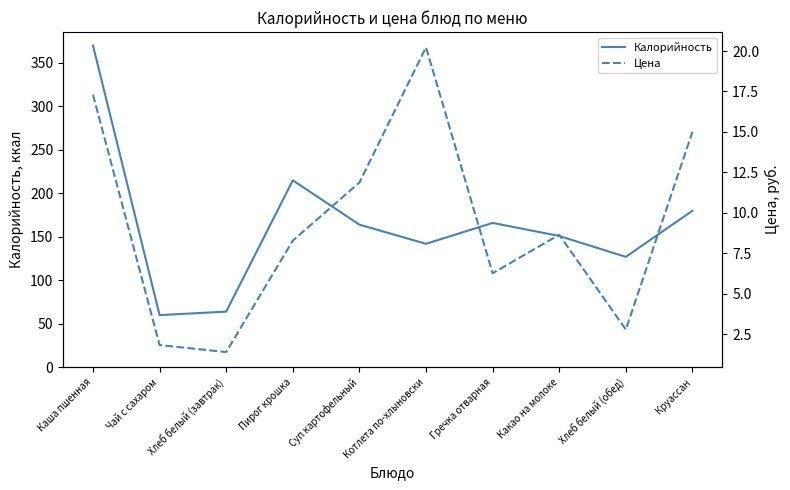

How many lines are shown in the chart?

2